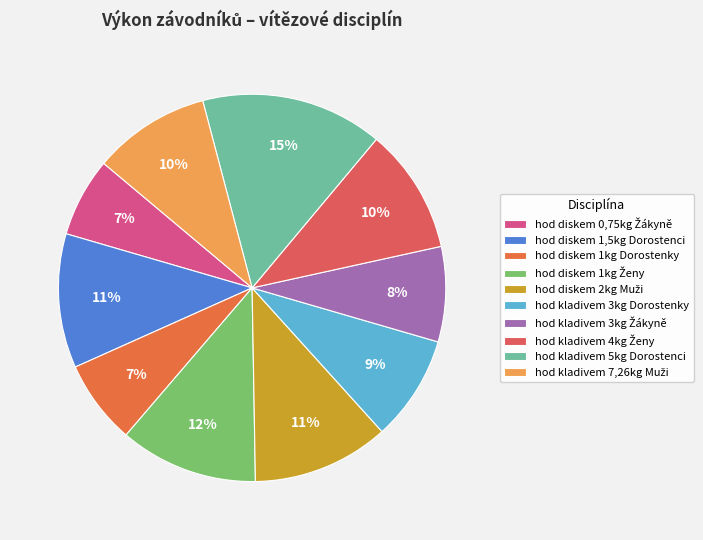

To the nearest percent, what percentage of the pie is hod kladivem 3kg Dorostenky?

9%